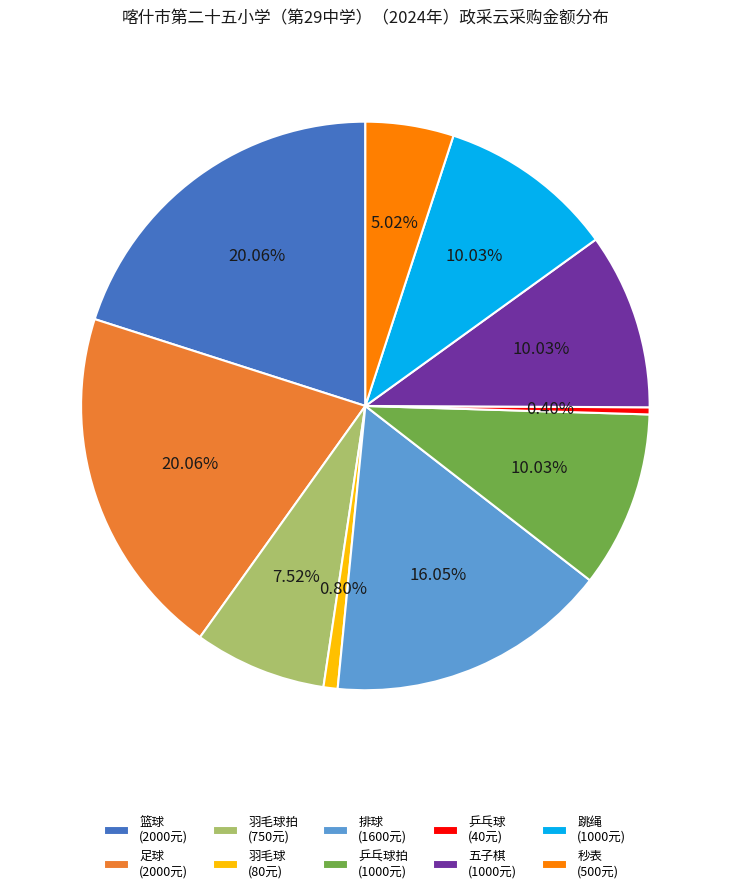

Is 跳绳 (1000元) the majority of the pie?

No